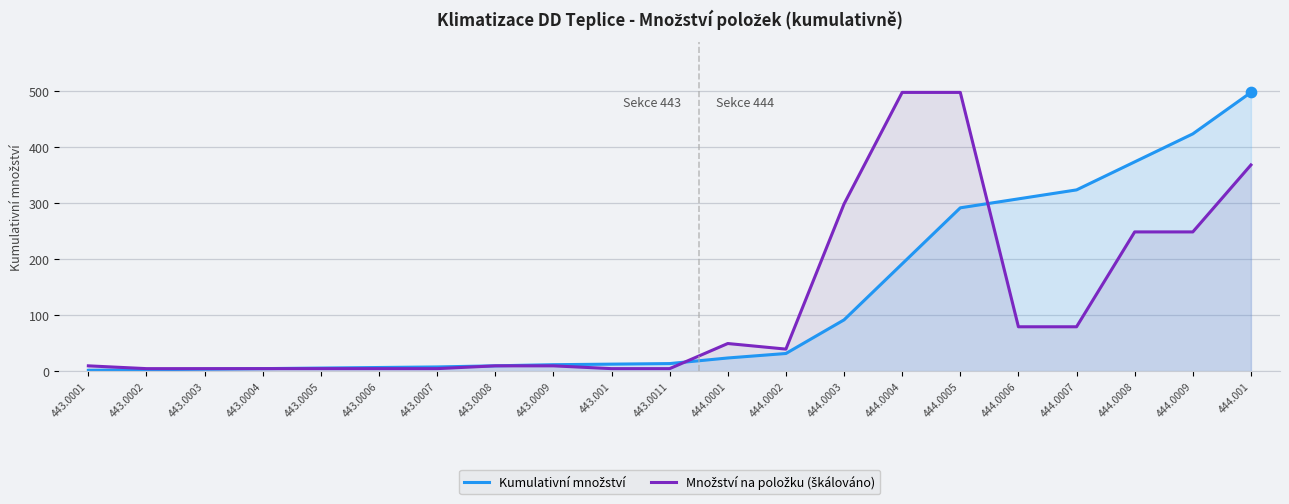

What are all the series names shown in the legend?

Kumulativní množství, Množství na položku (škálováno)